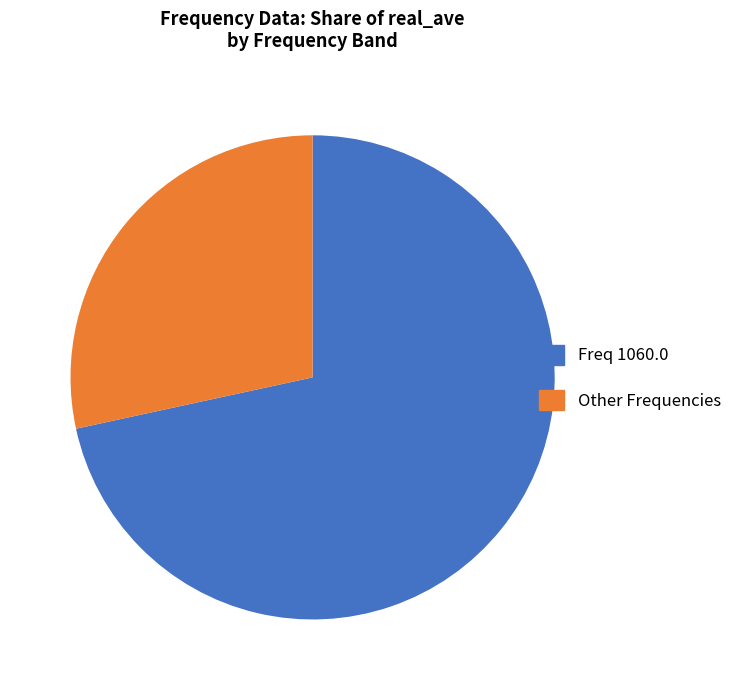

Approximately how many times larger is the value at Other Frequencies compared to Freq 1060.0?

0.4